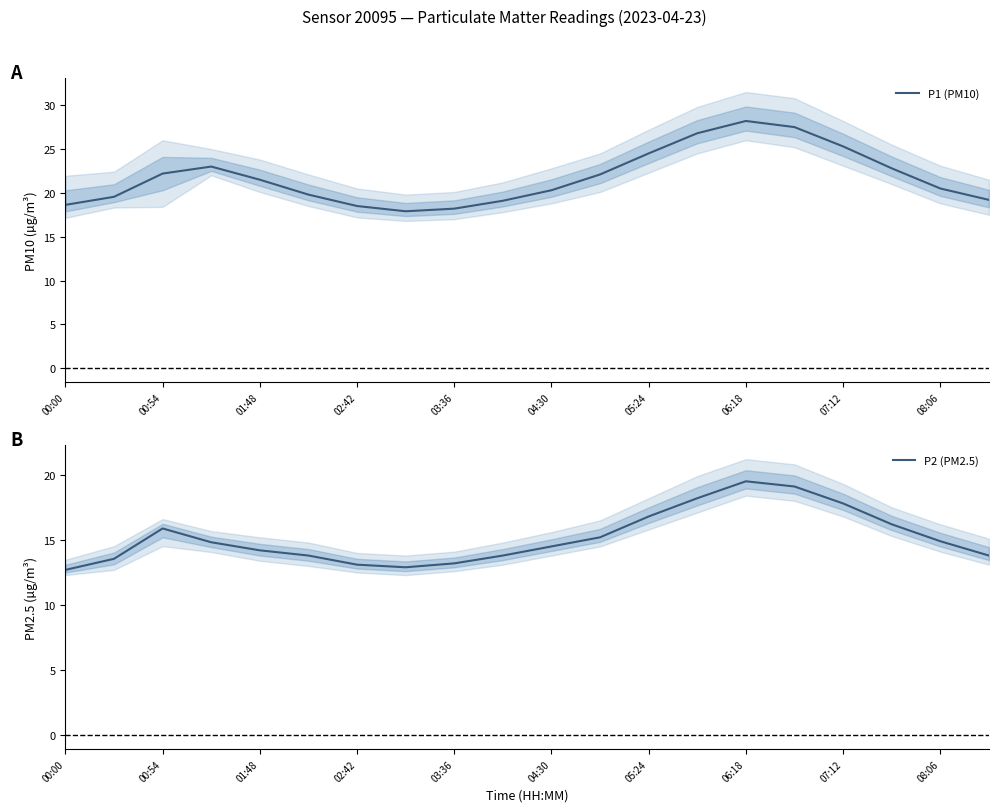

What is the smallest value displayed?

12.7